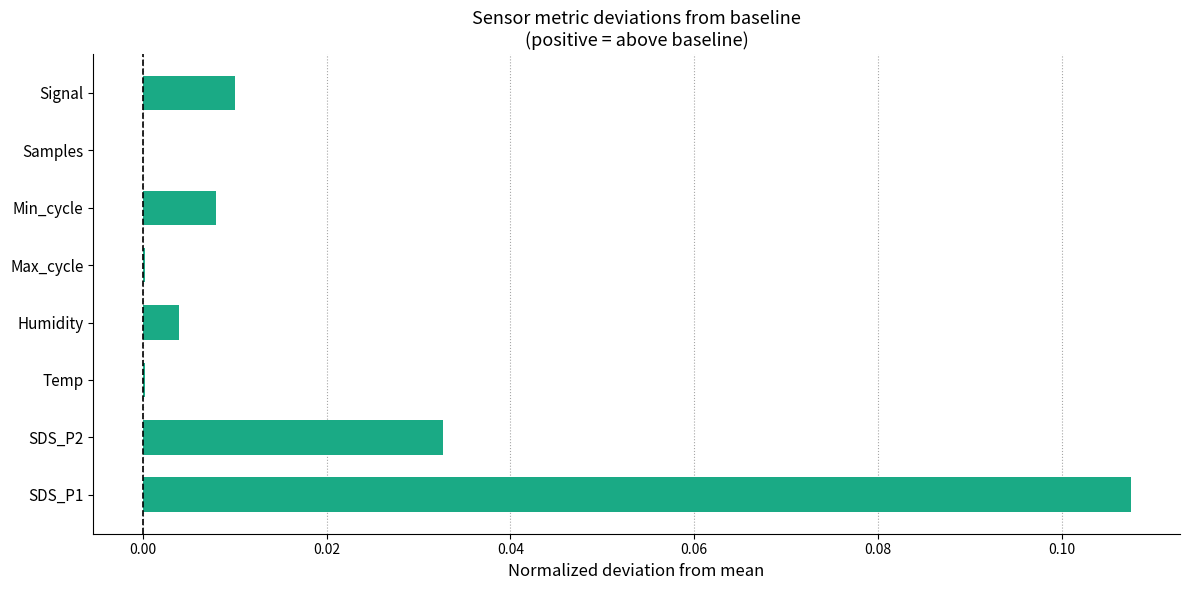

At which category does the chart reach its peak across all series?

SDS_P1